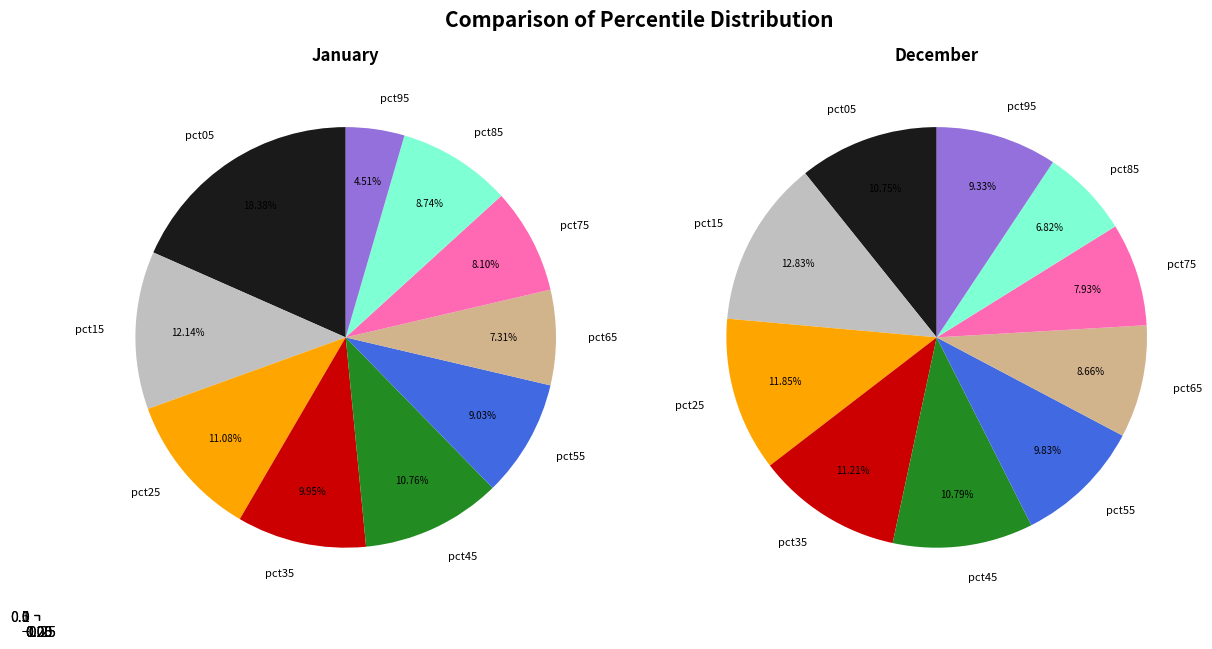

To the nearest percent, what is the difference between the largest and smallest slice percentages?

14%